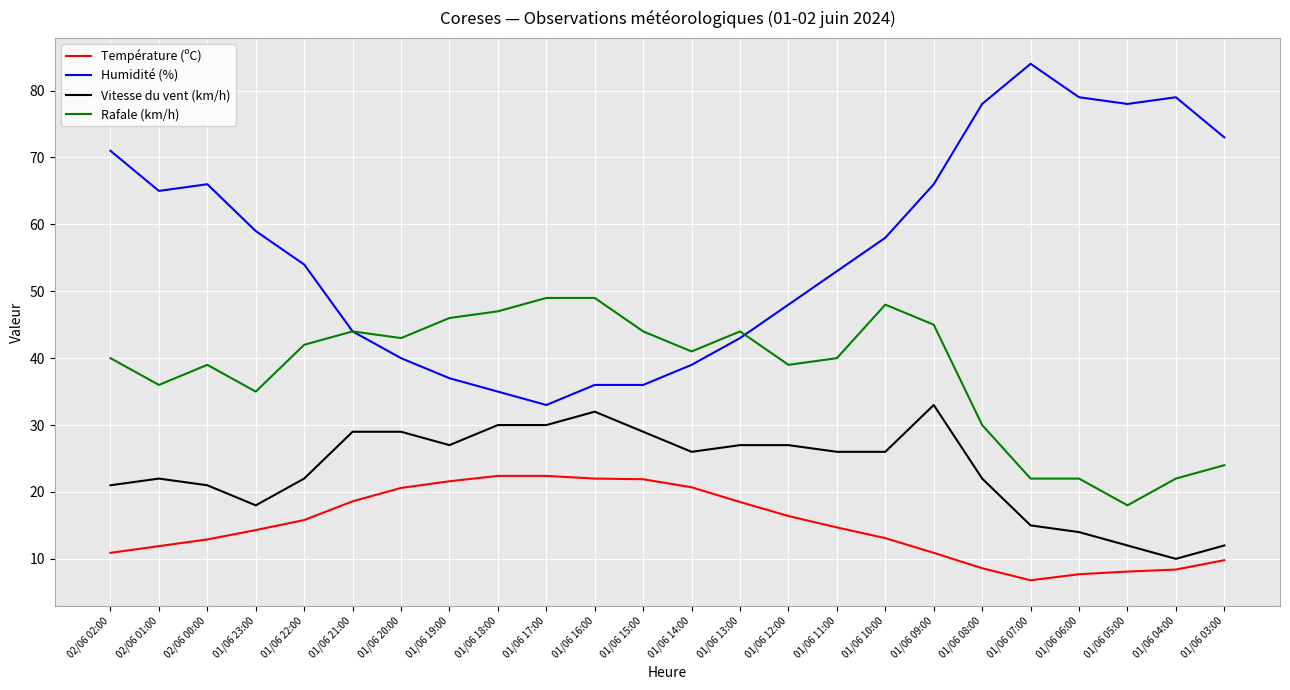

At which category is the sum across all series the highest?

01/06 09:00